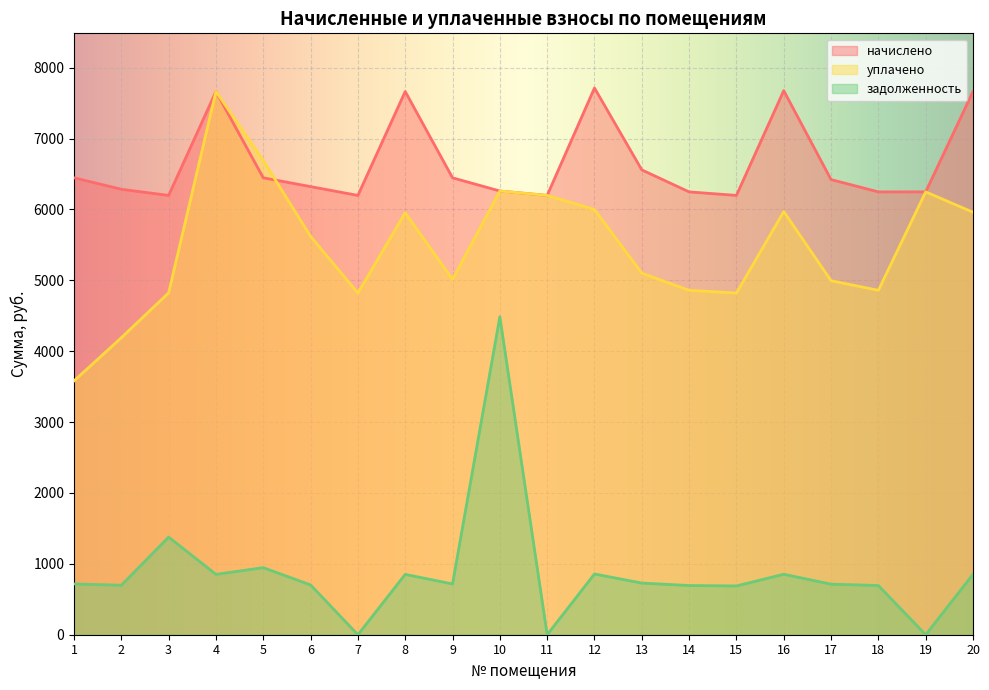

What are all the series names shown in the legend?

начислено, уплачено, задолженность